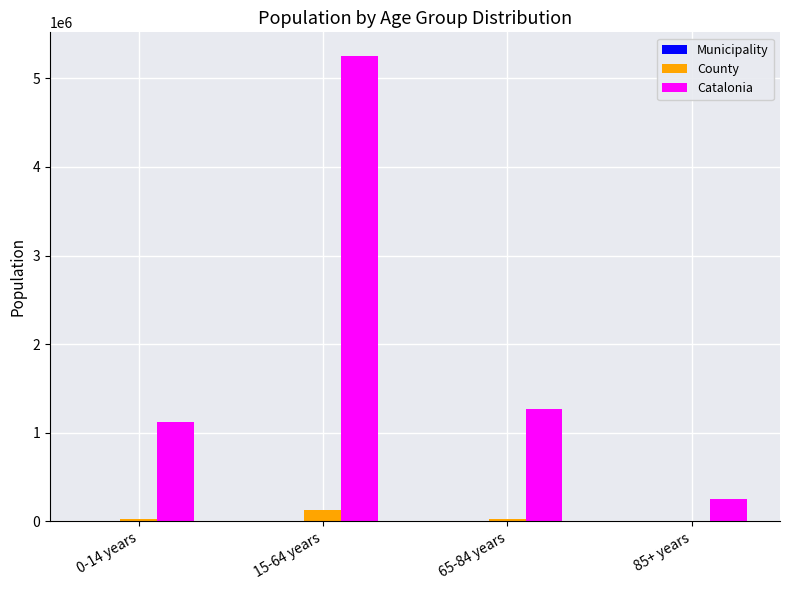

Are the bars grouped side by side (vs. stacked)?

Yes